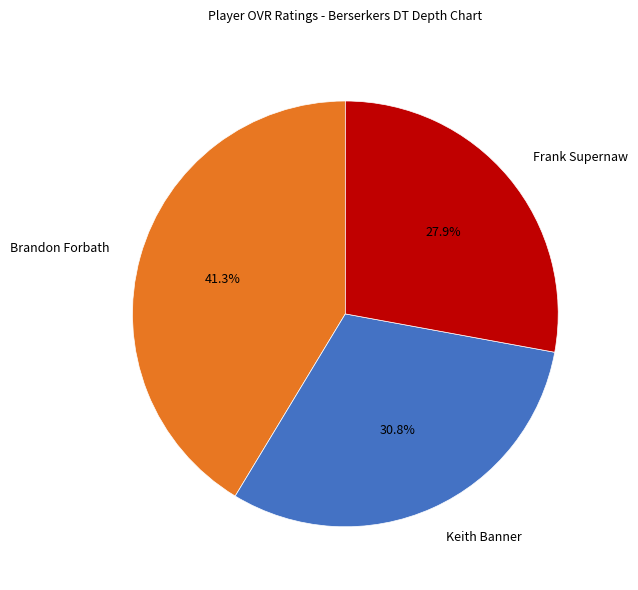

Which category has the biggest portion of the pie?

Brandon Forbath